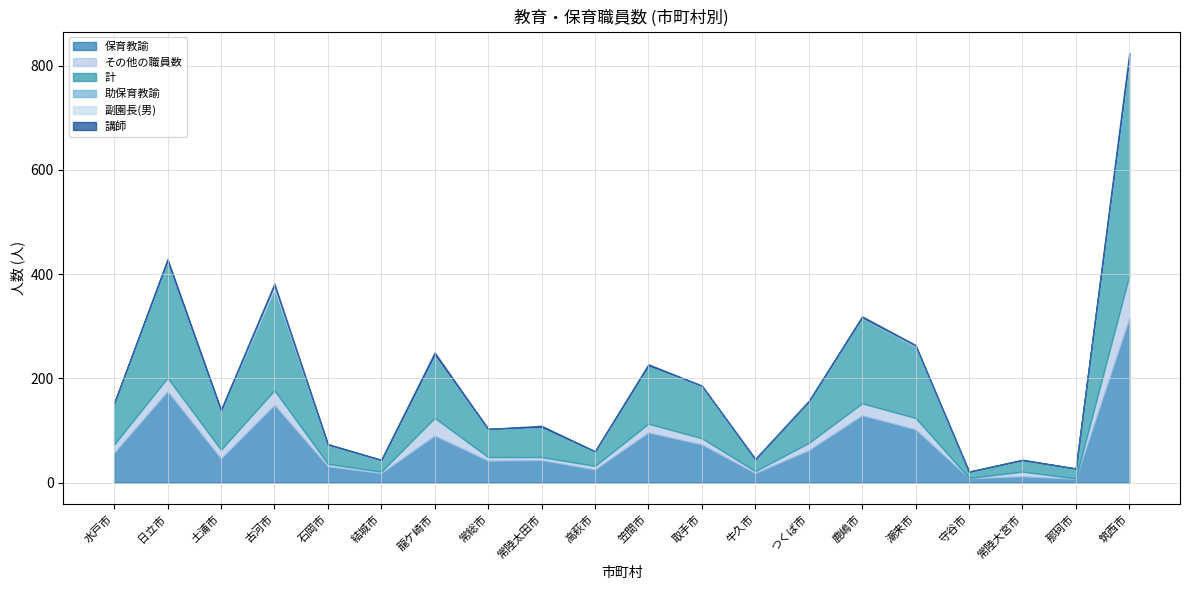

What is the sum of all 計 values?

1971